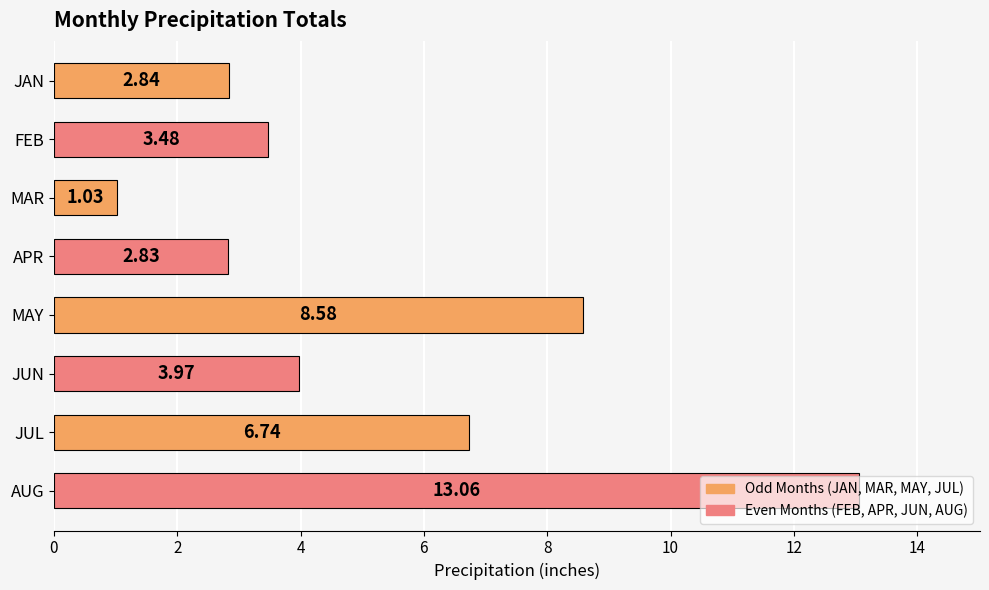

What is the label of the 7th bar from the bottom?

FEB